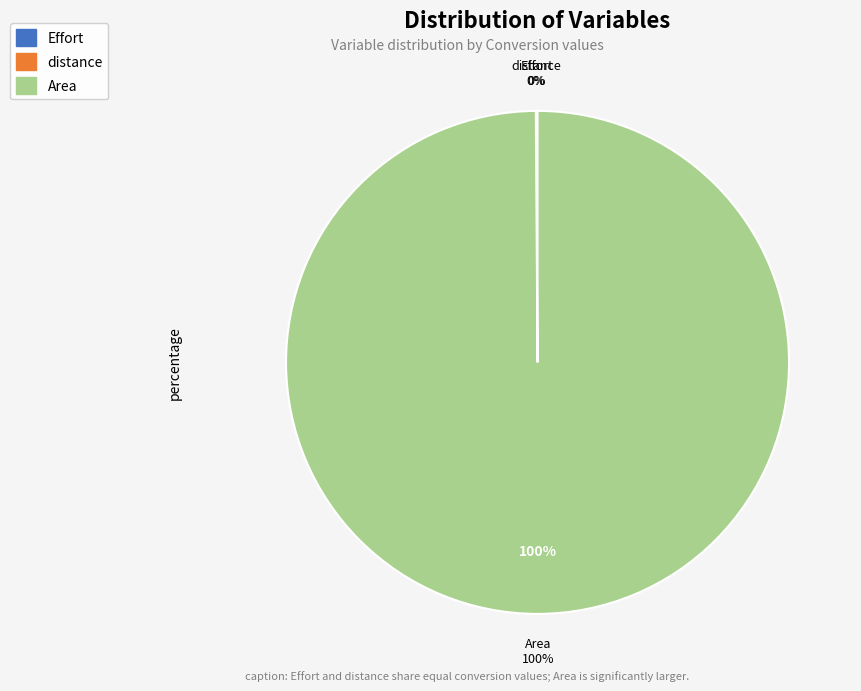

Is it true that distance is 0% of the pie?

True